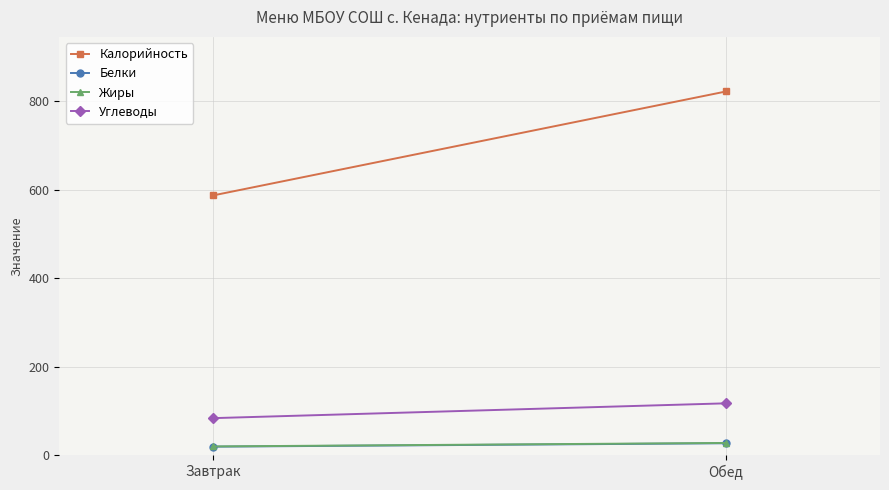

What is the approximate value of Жиры at Обед?

27.6